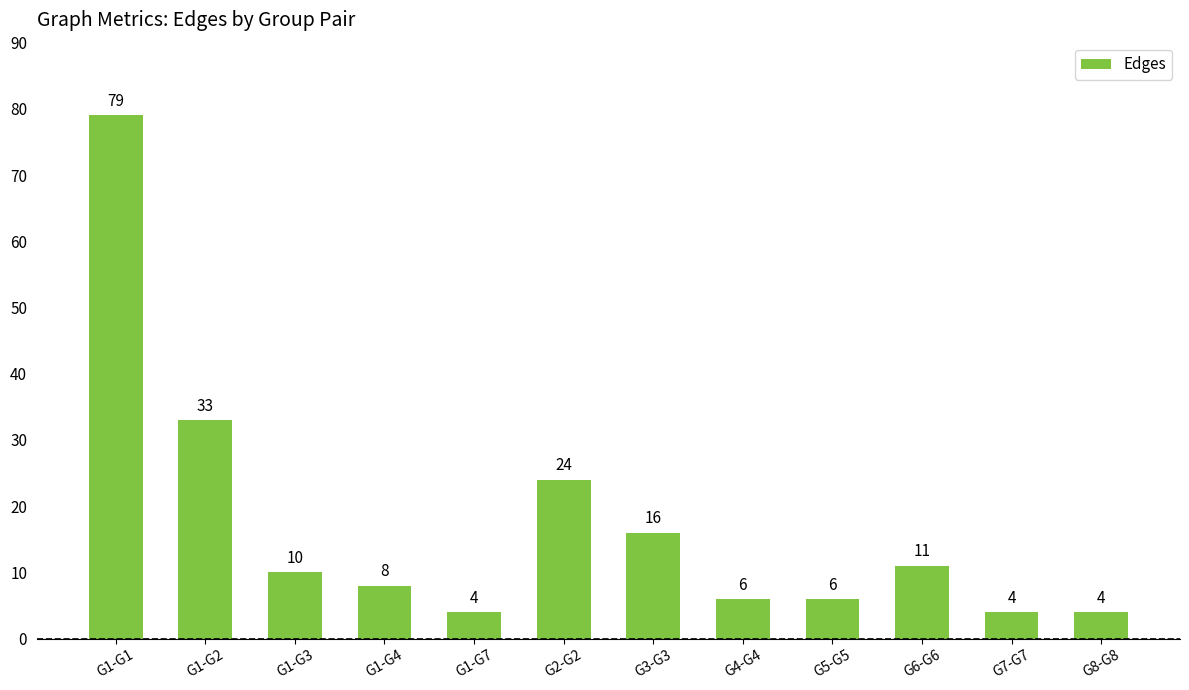

What is the ratio of the value at G1-G4 to the value at G3-G3?

0.5